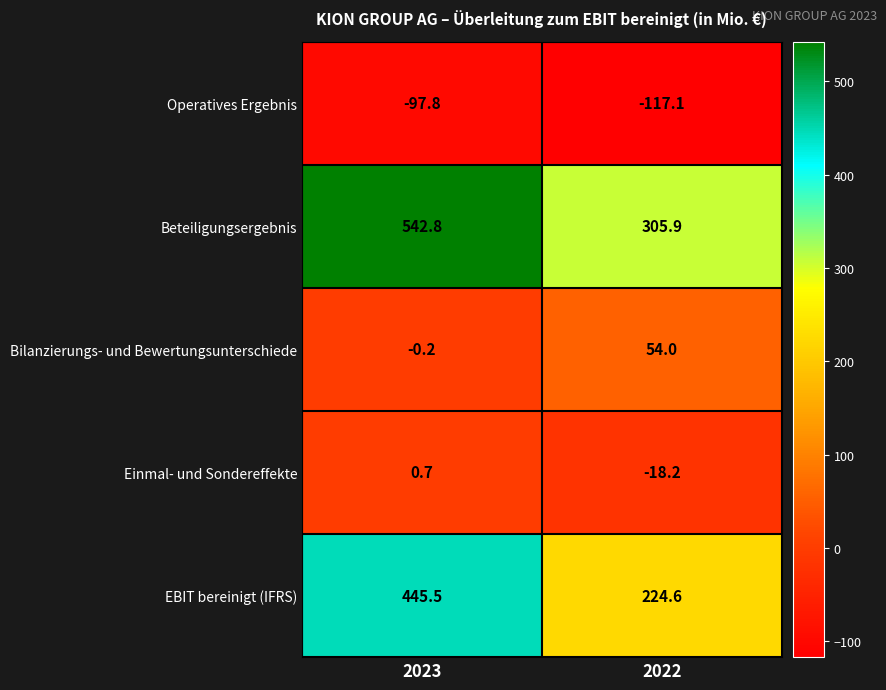

What is the average value of the Bilanzierungs- und Bewertungsunterschiede series?

26.9